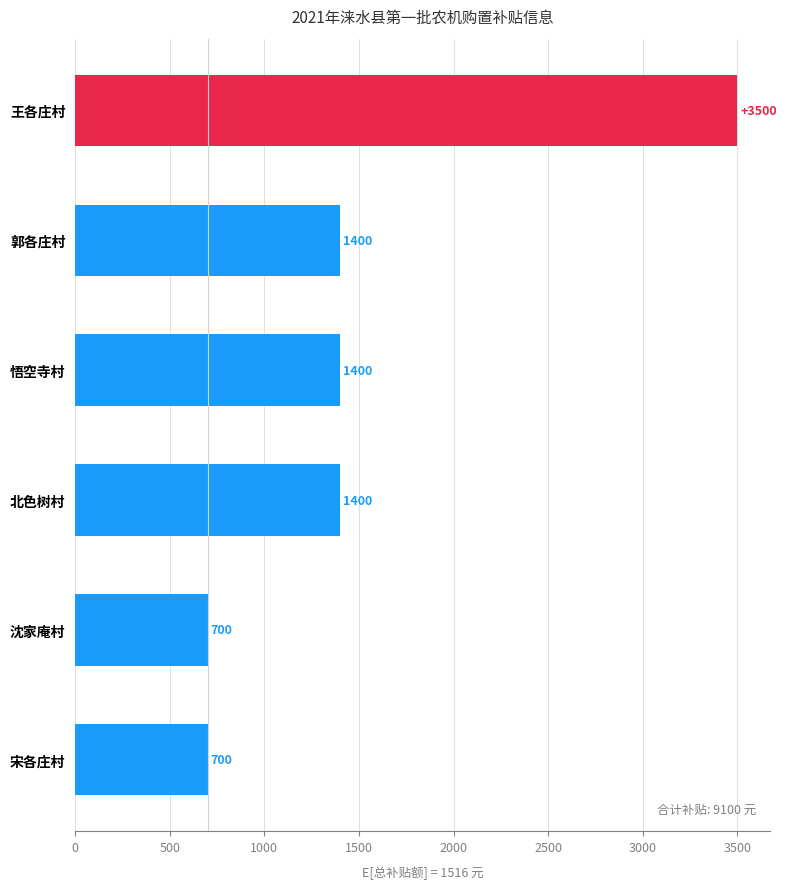

What is the difference between the maximum and minimum values?

2800